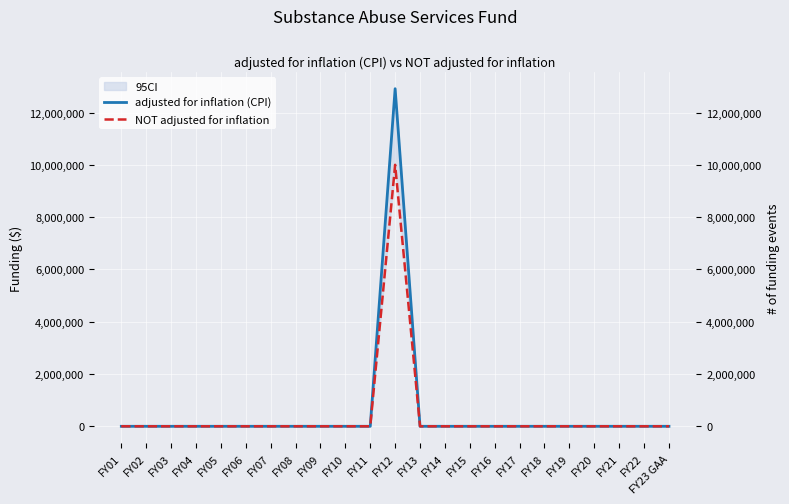

True or false: adjusted for inflation (CPI) has more than 1 interior local peaks.

False